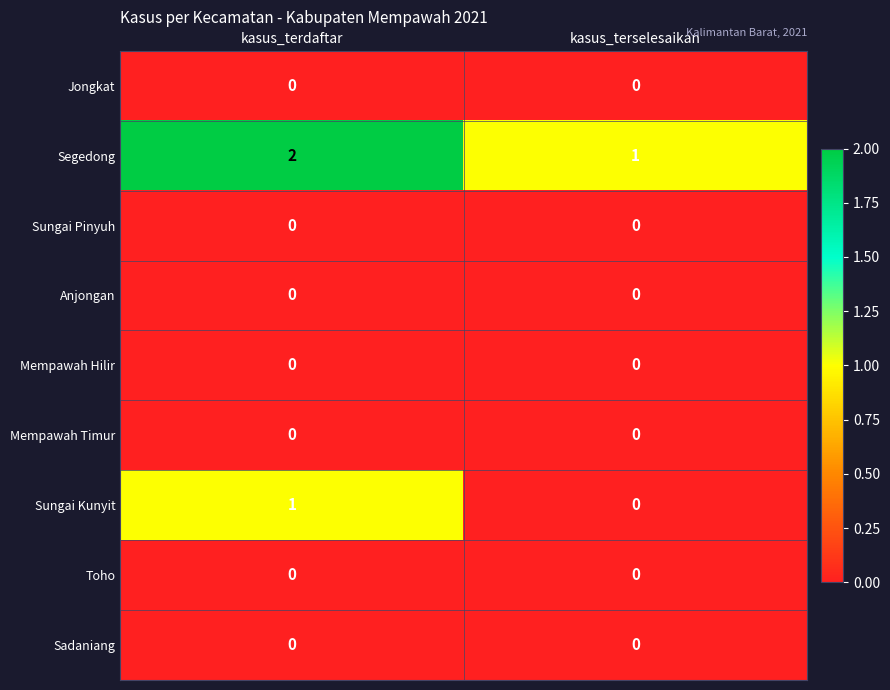

The value of Sungai Kunyit at kasus_terdaftar is 0. True or false?

False